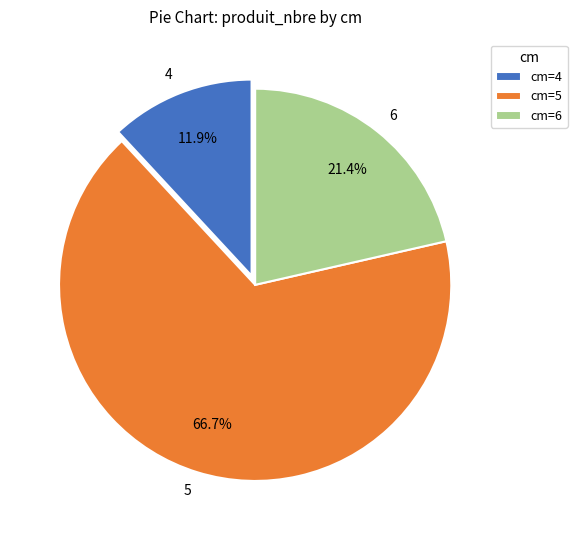

How much of the chart is everything except 6?

78.6%